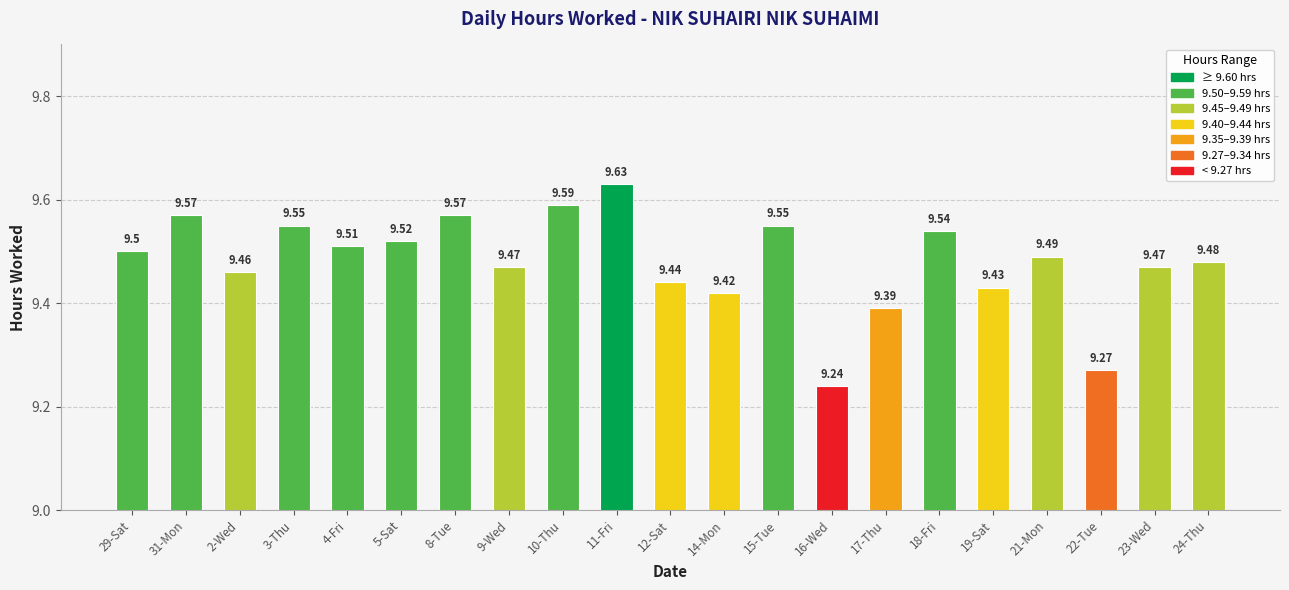

Which has a higher value, 17-Thu or 21-Mon?

21-Mon